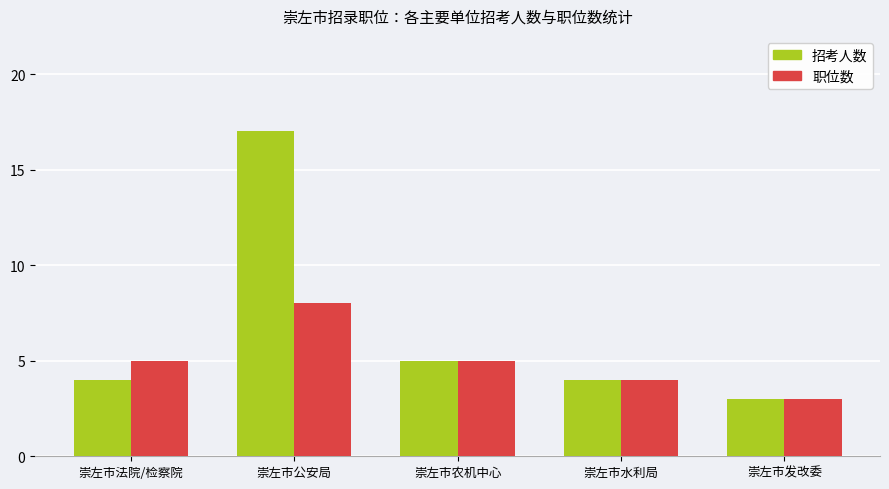

What is the difference between the maximum and minimum values in the 职位数 series?

5